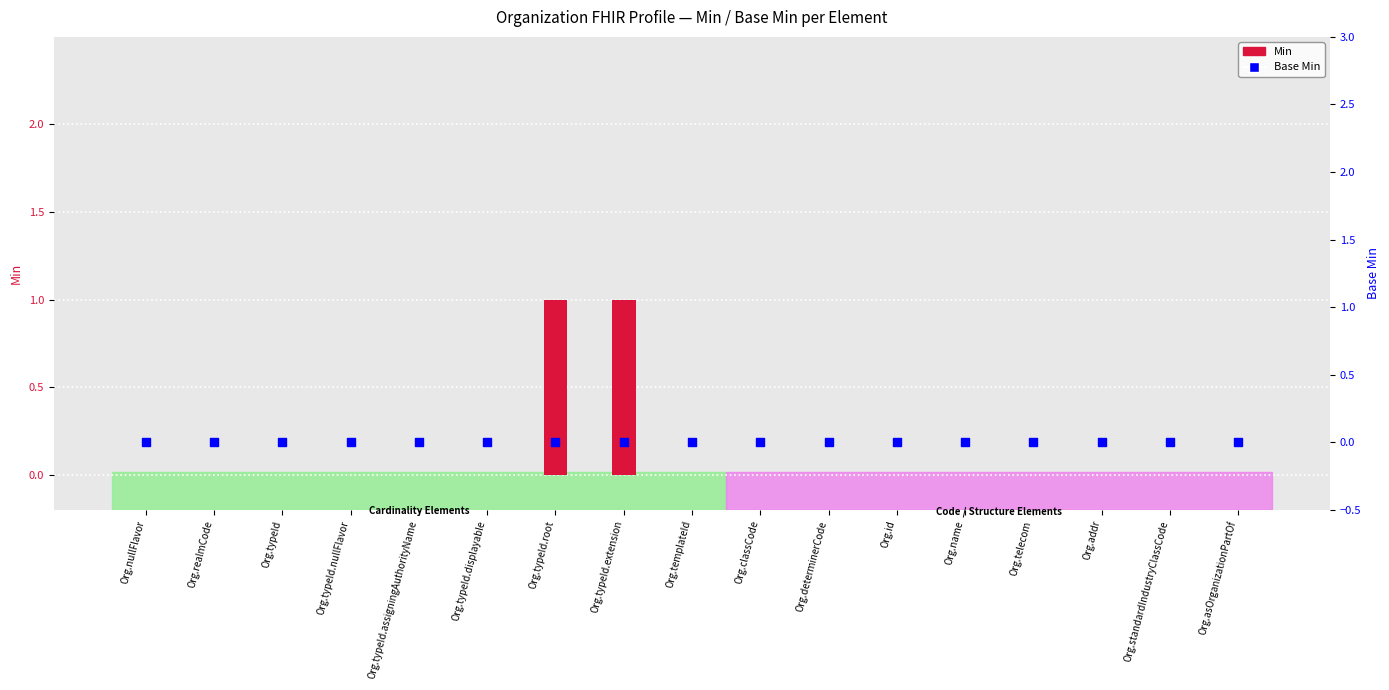

At which category is the sum across all series the highest?

Org.typeId.root